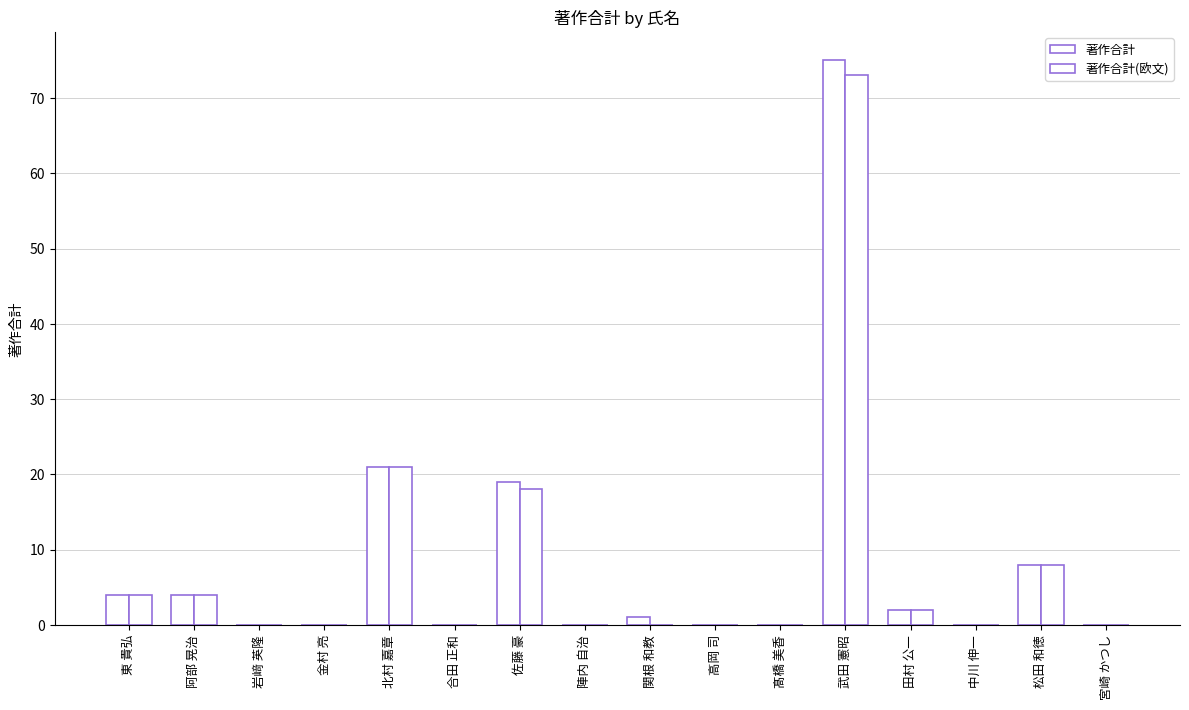

Reading left to right, list all the values displayed in this chart.

著作合計: 4	4	0	0	21	0	19	0	1	0	0	75	2	0	8	0
著作合計(欧文): 4	4	0	0	21	0	18	0	0	0	0	73	2	0	8	0